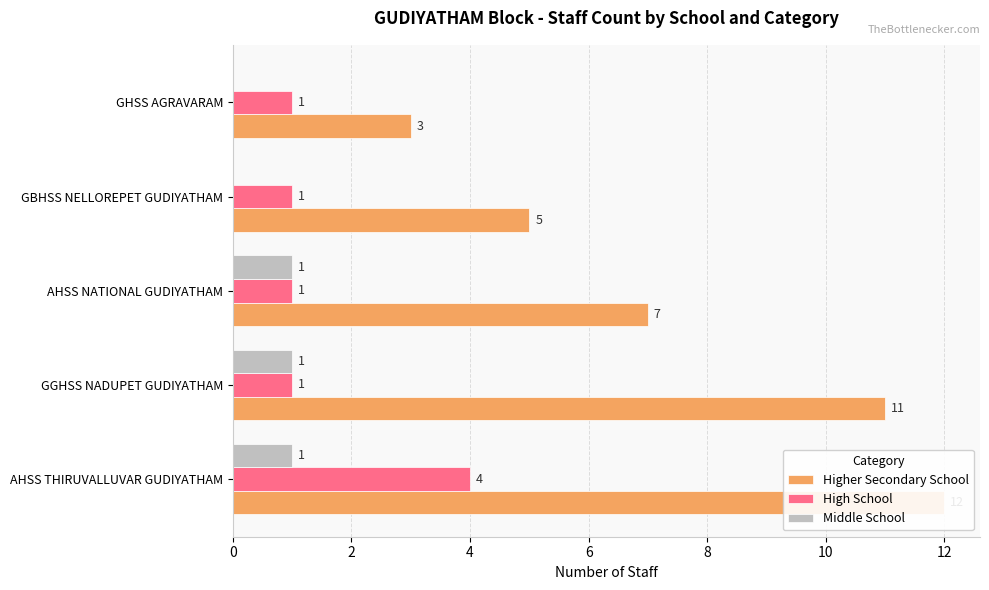

How many values in the Middle School series are below 1?

2